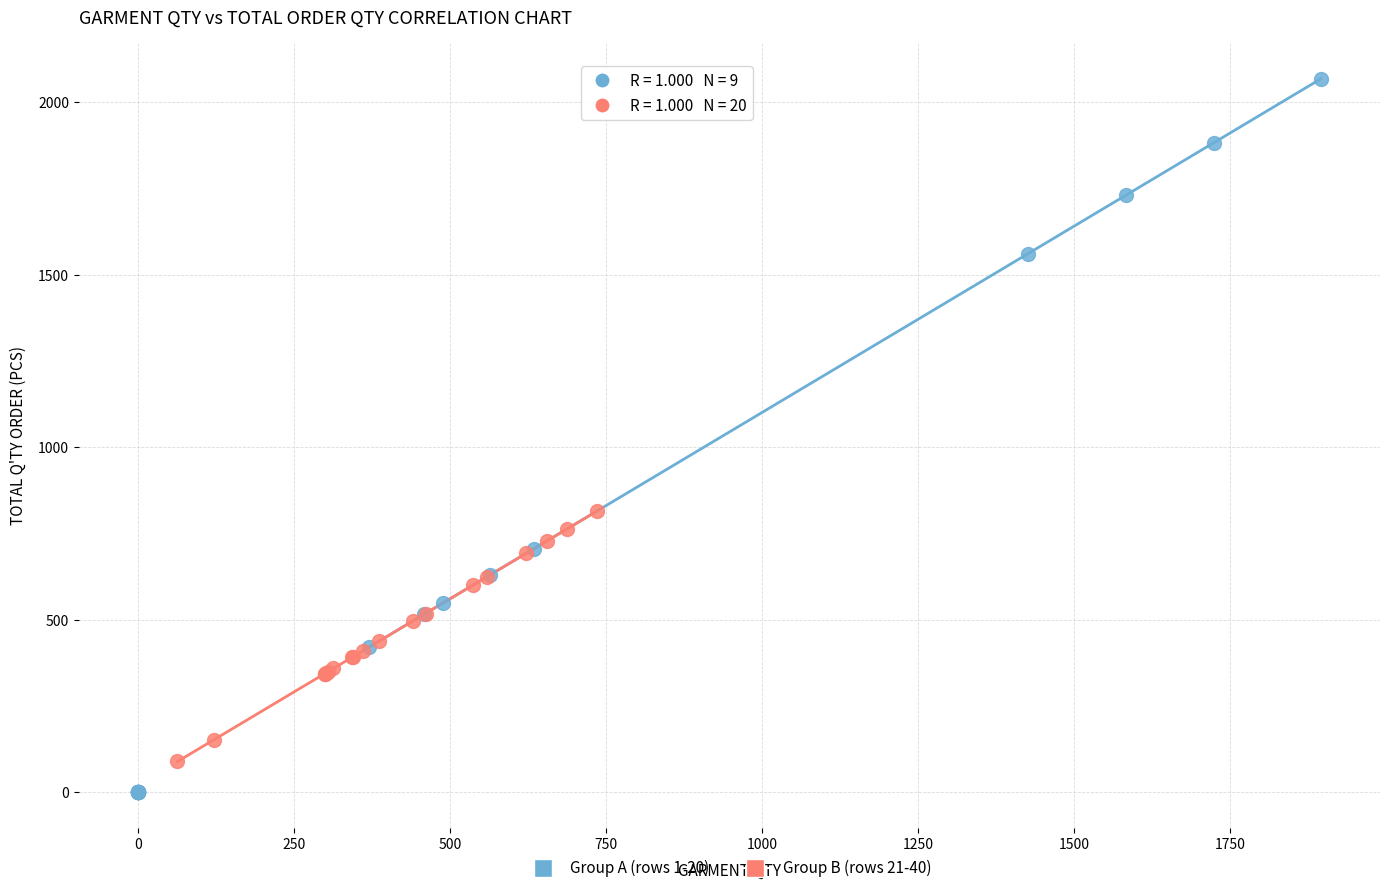

Which series contains the lowest Y value?

Group A (rows 1-20)